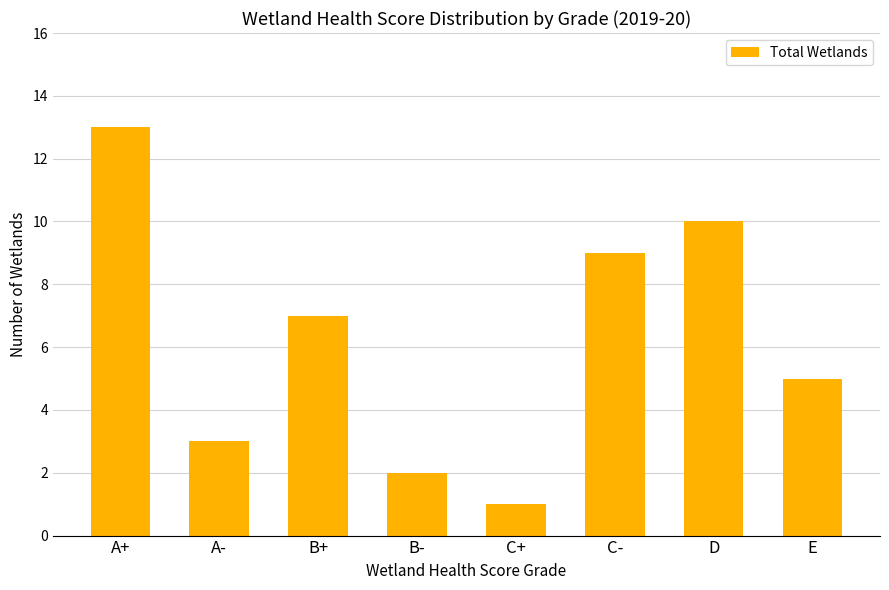

Read the value at A+, to the nearest 5.

15